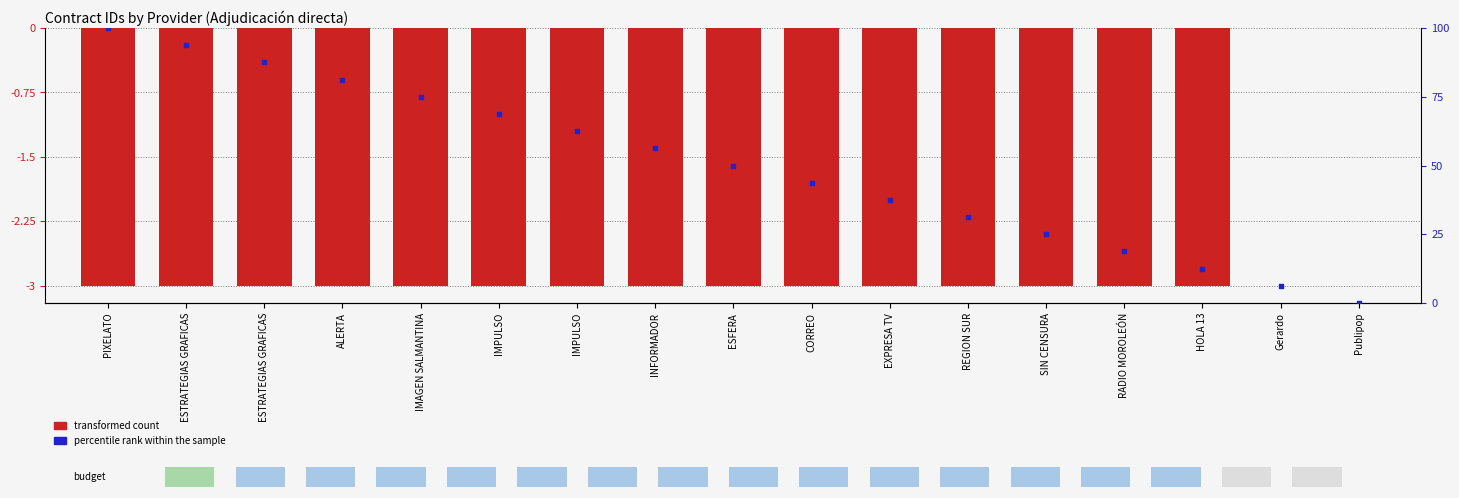

Which series has the largest total across all categories?

percentile rank within the sample